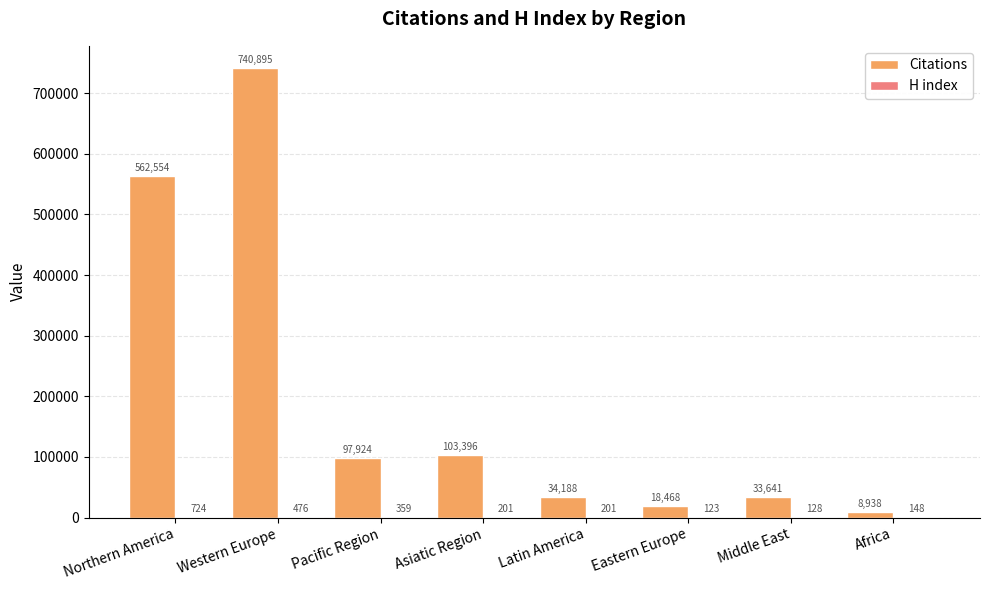

The value of Citations at Pacific Region is 97924. True or false?

True